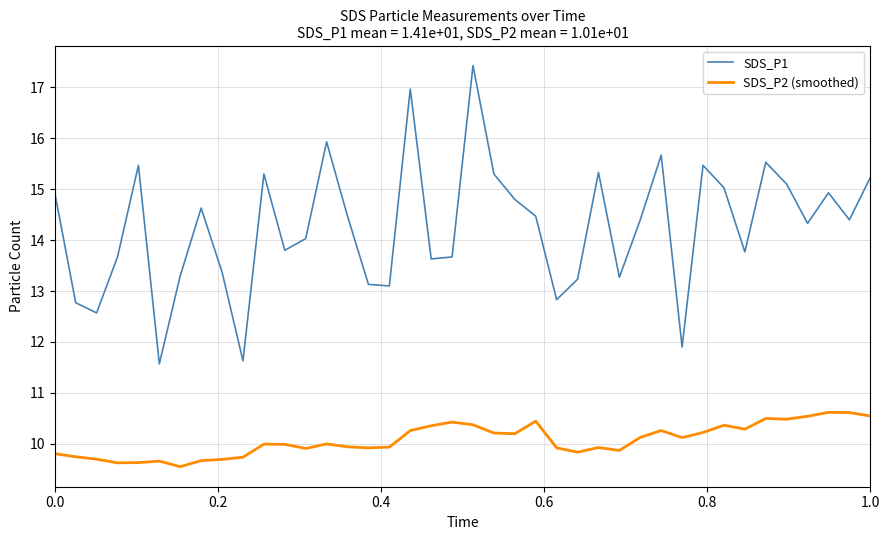

What is the minimum value for SDS_P2 (smoothed)?

9.5